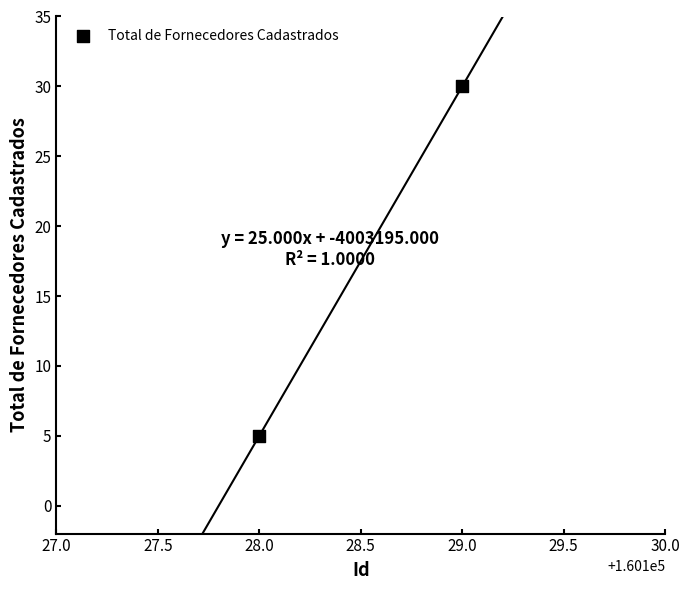

What Y value in the scatter plot is closest to 17?

5